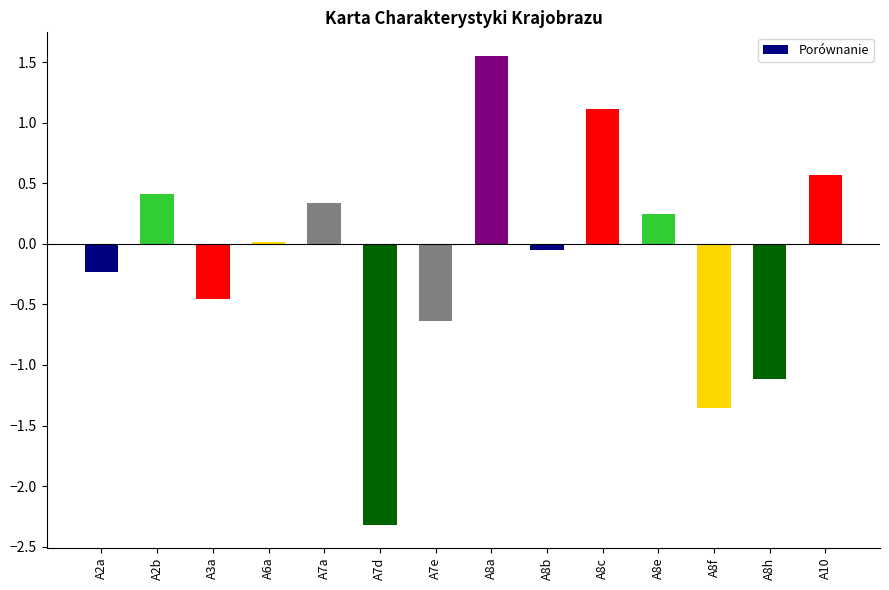

What is the sum of all values?

-1.9